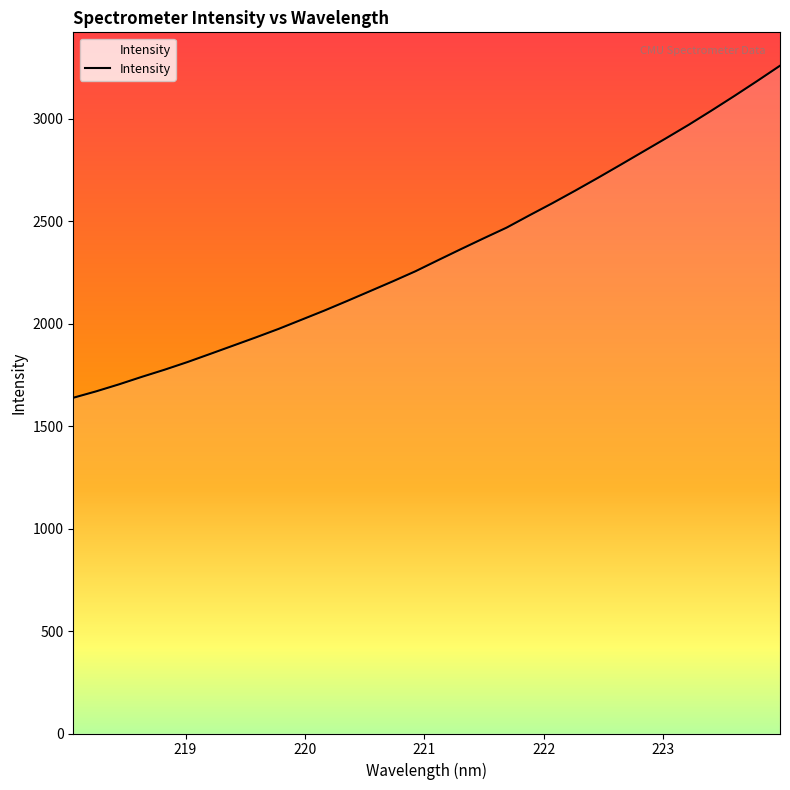

List the labels in order of value, largest first.

223.9802, 223.7895, 223.5987, 223.408, 223.2172, 223.0264, 222.8355, 222.6447, 222.4538, 222.263, 222.0721, 221.8812, 221.6902, 221.4993, 221.3083, 221.1174, 220.9264, 220.7354, 220.5444, 220.3533, 220.1623, 219.9712, 219.7801, 219.589, 219.3979, 219.2067, 219.0156, 218.8244, 218.6332, 218.442, 218.2508, 218.0596